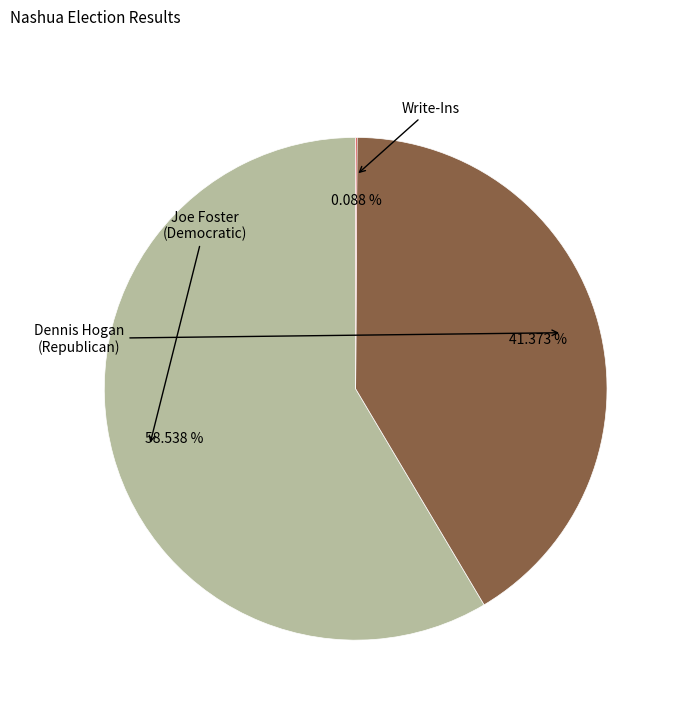

Is there any slice that represents more than half of the pie?

Yes